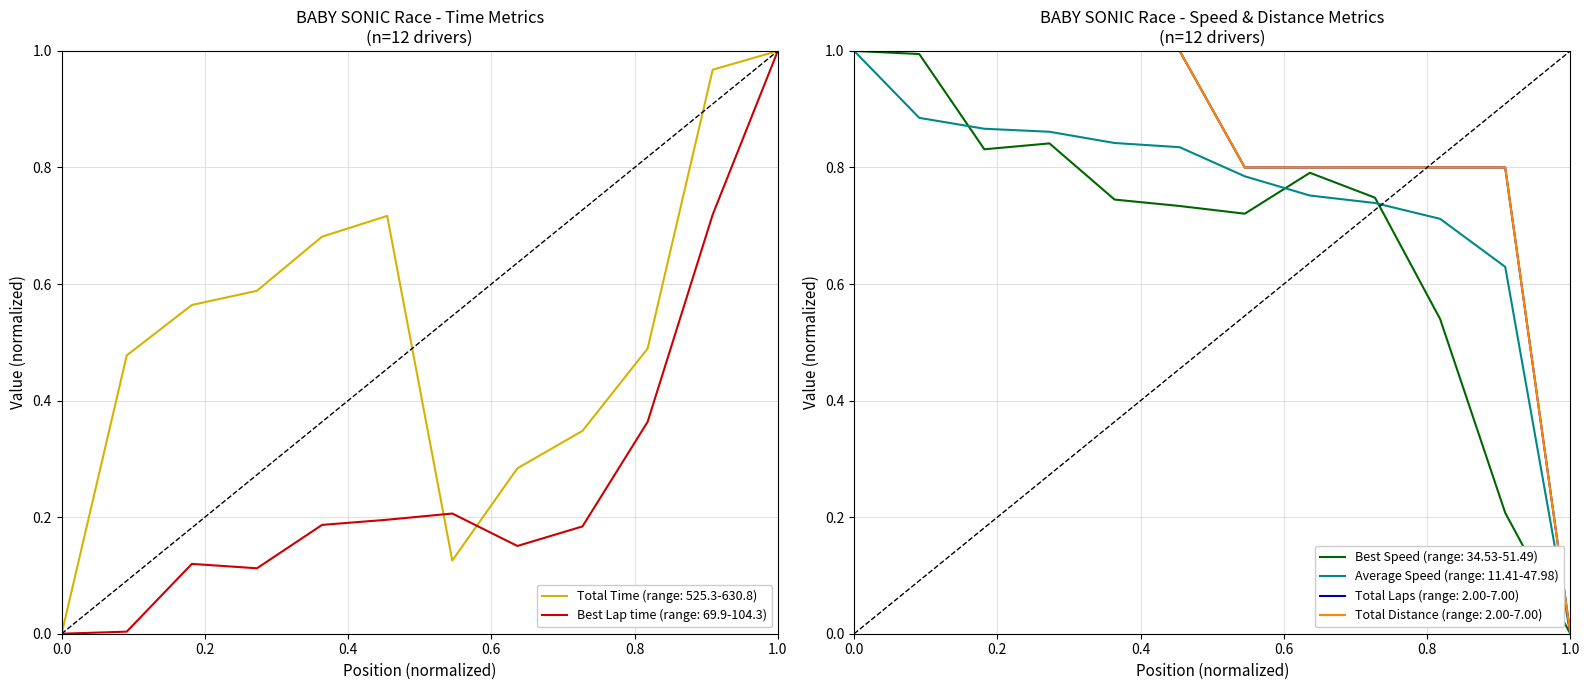

True or false: Average Speed has more than 0 points higher than both neighbors.

False